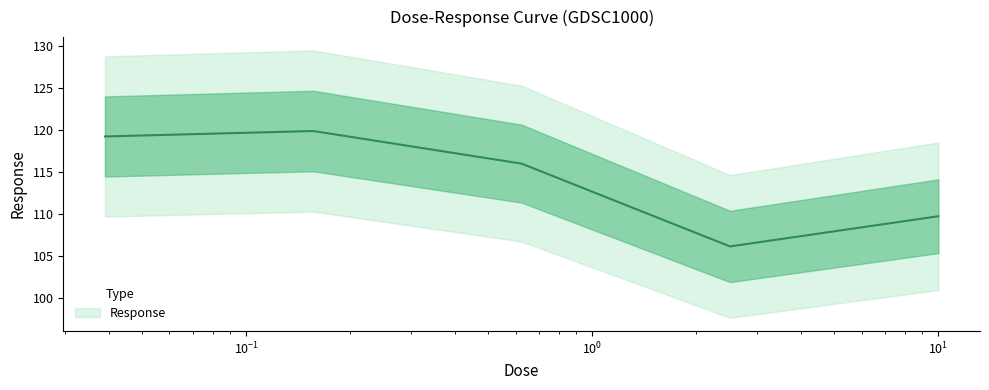

The value at 2.5 is 106.1. True or false?

True